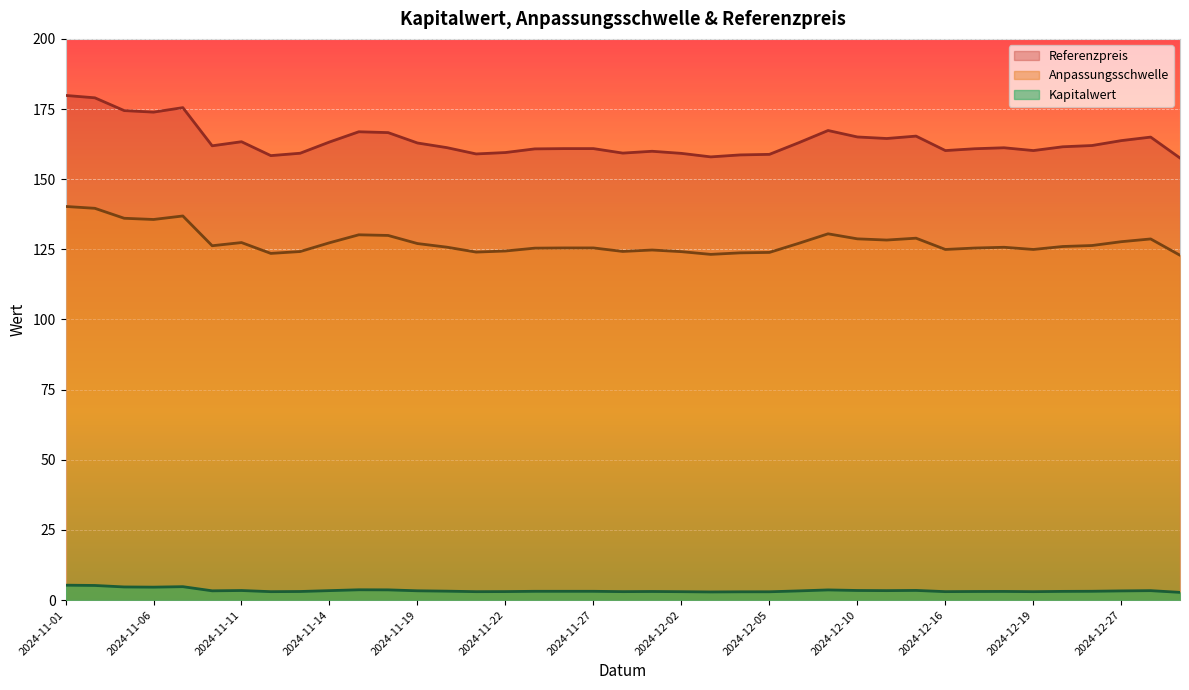

Which label corresponds to the smallest value in the chart?

2025-01-03